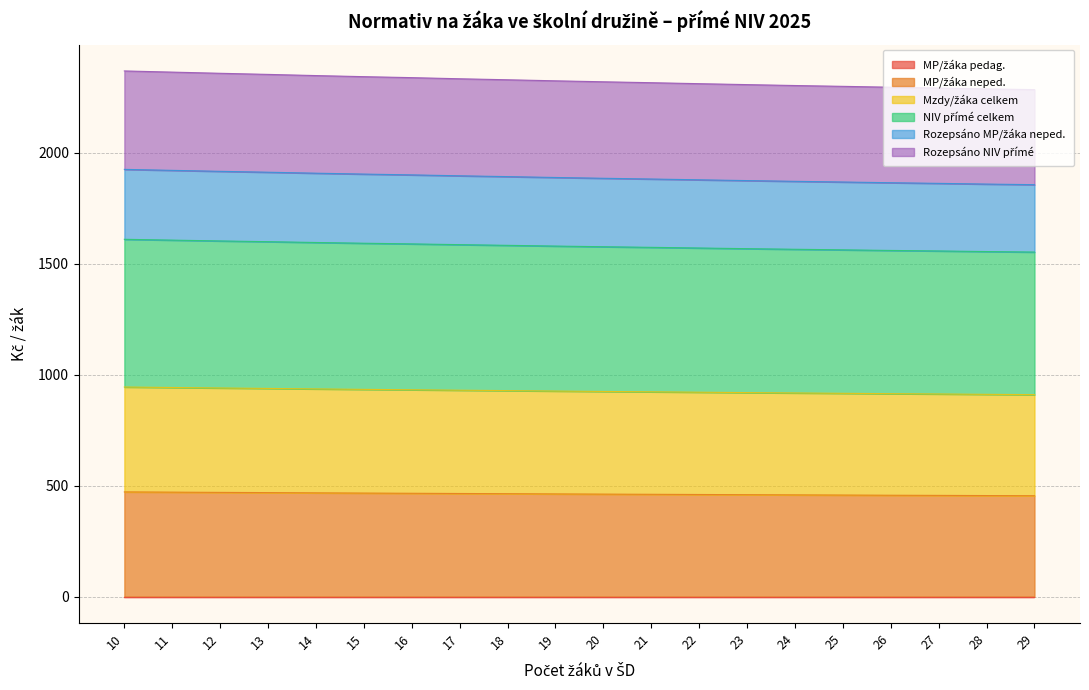

Does the chart have visible grid lines?

Yes